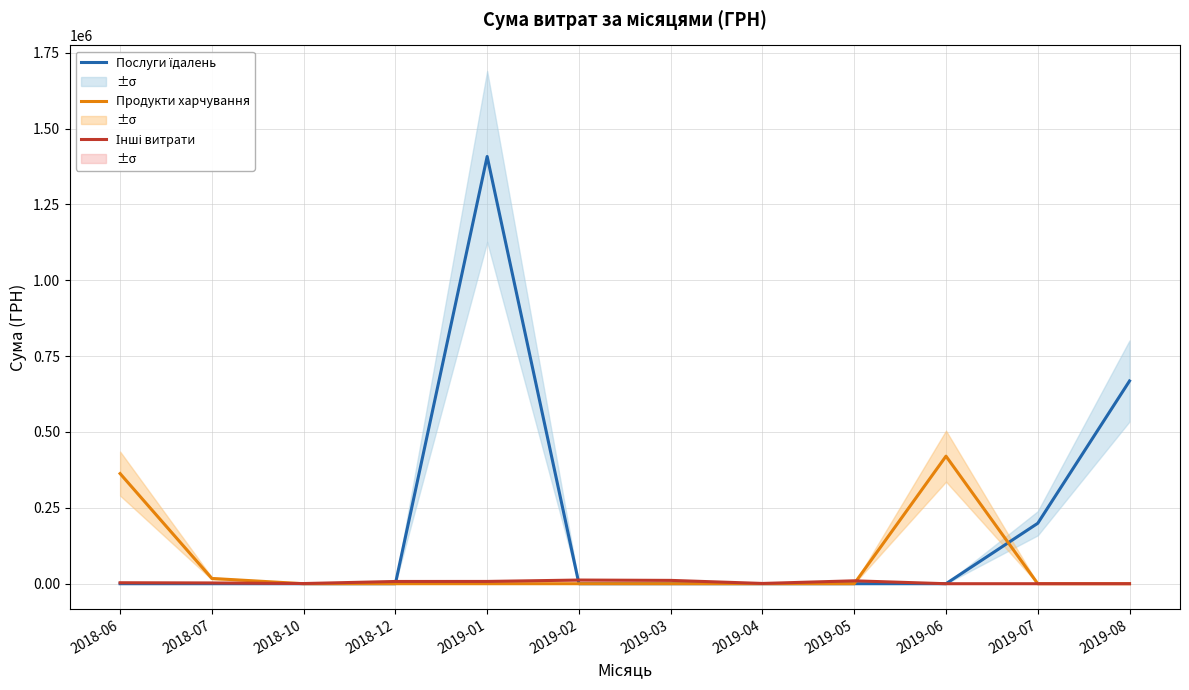

Read the Послуги їдалень value at 2019-08.

668163.0